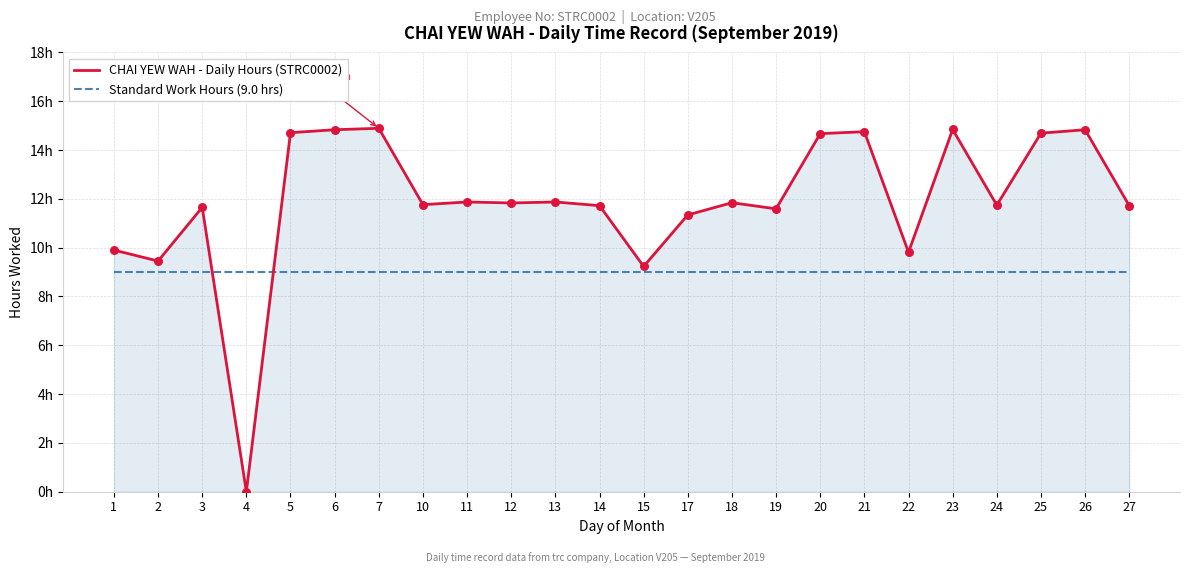

What is the total value across all series at 27?

20.7